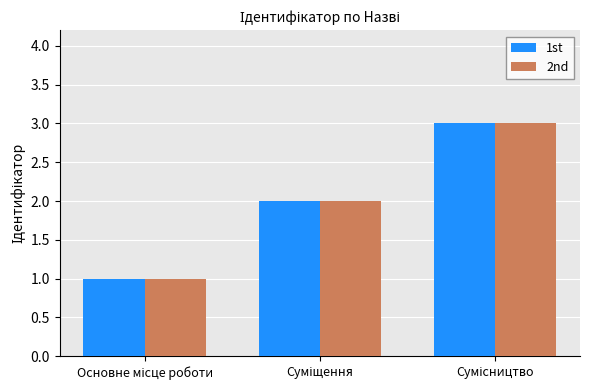

What is the sum of all 2nd values?

6